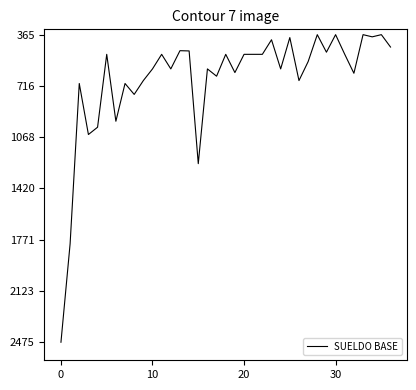

What is the smallest value displayed?

365.0